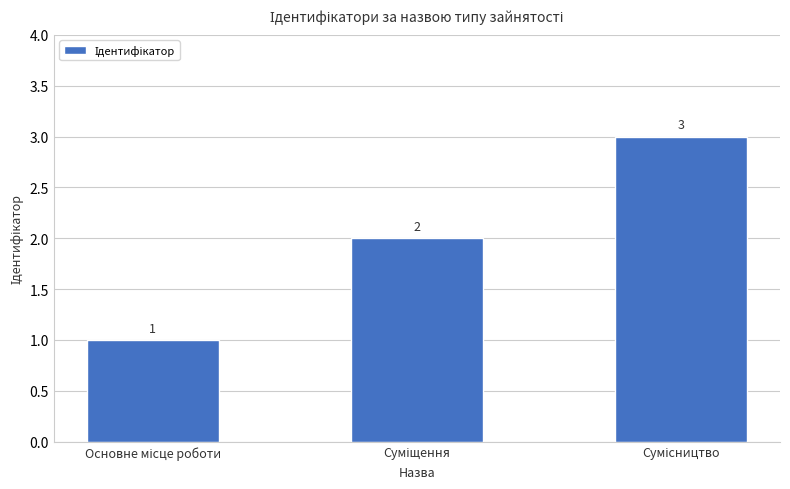

How many values are between 1 and 3?

3